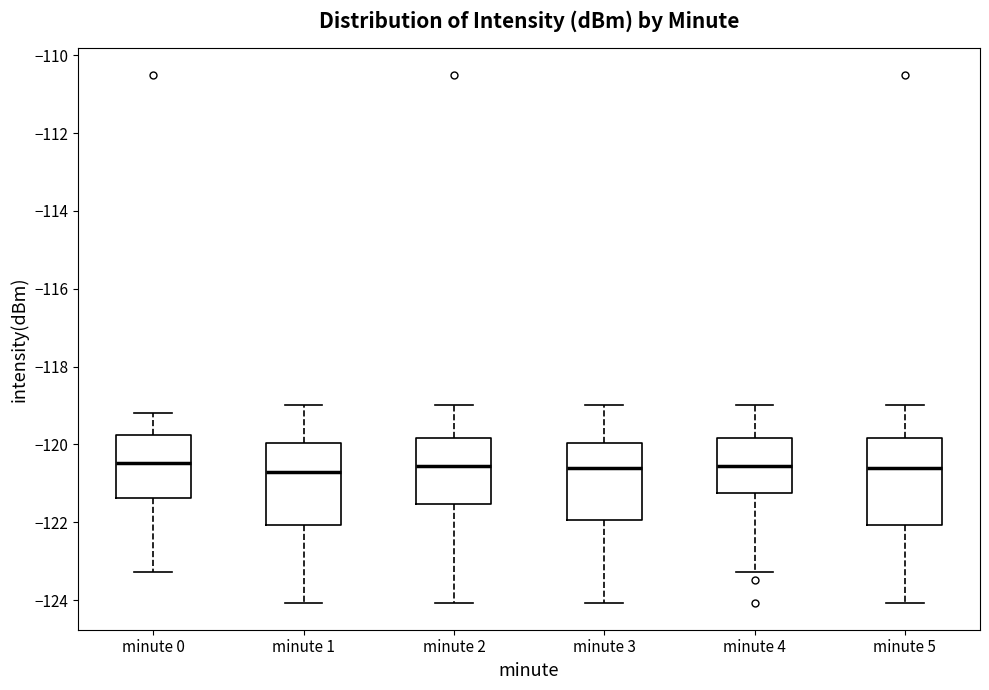

Reading left to right, read every box against the y-axis: the position of its median line, the range the box covers, and the ends of its whiskers. The values are not printed on the chart, so give them approximately, as read against the axis.

minute 0: median -120.4, box -121.4 to -119.8, whiskers -123.2 to -119.2
minute 1: median -120.8, box -122.0 to -120.0, whiskers -124.0 to -119.0
minute 2: median -120.6, box -121.6 to -119.8, whiskers -124.0 to -119.0
minute 3: median -120.6, box -122.0 to -120.0, whiskers -124.0 to -119.0
minute 4: median -120.6, box -121.2 to -119.8, whiskers -123.2 to -119.0
minute 5: median -120.6, box -122.0 to -119.8, whiskers -124.0 to -119.0